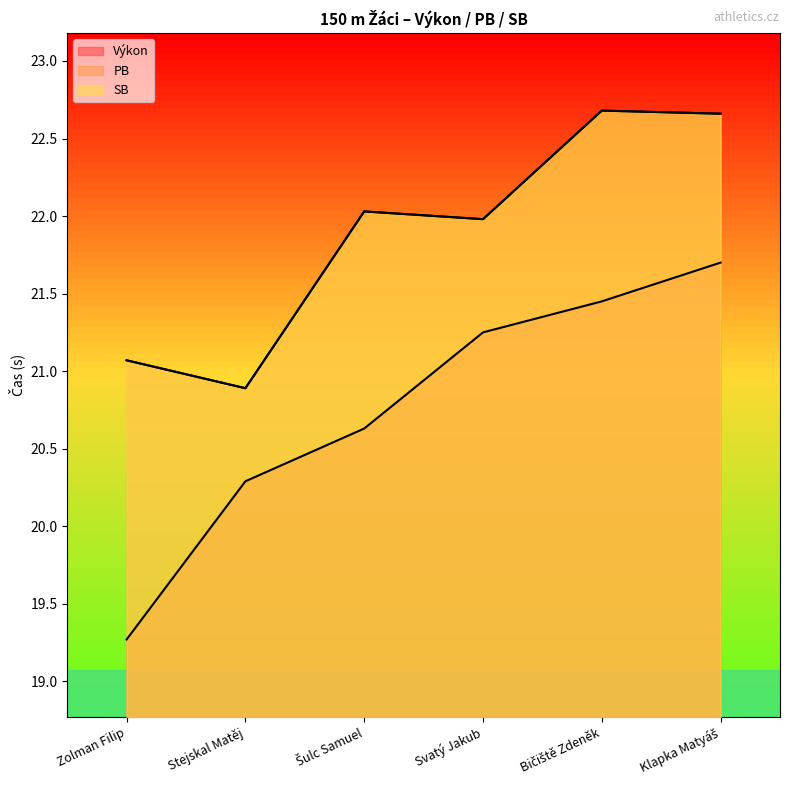

The value of Výkon at Klapka Matyáš is 21.7. True or false?

True